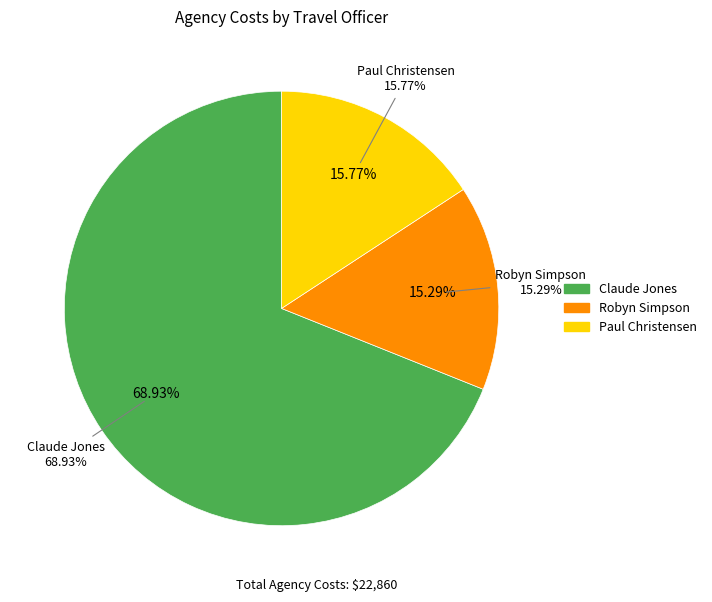

Does Robyn Simpson represent more than half of the total?

No